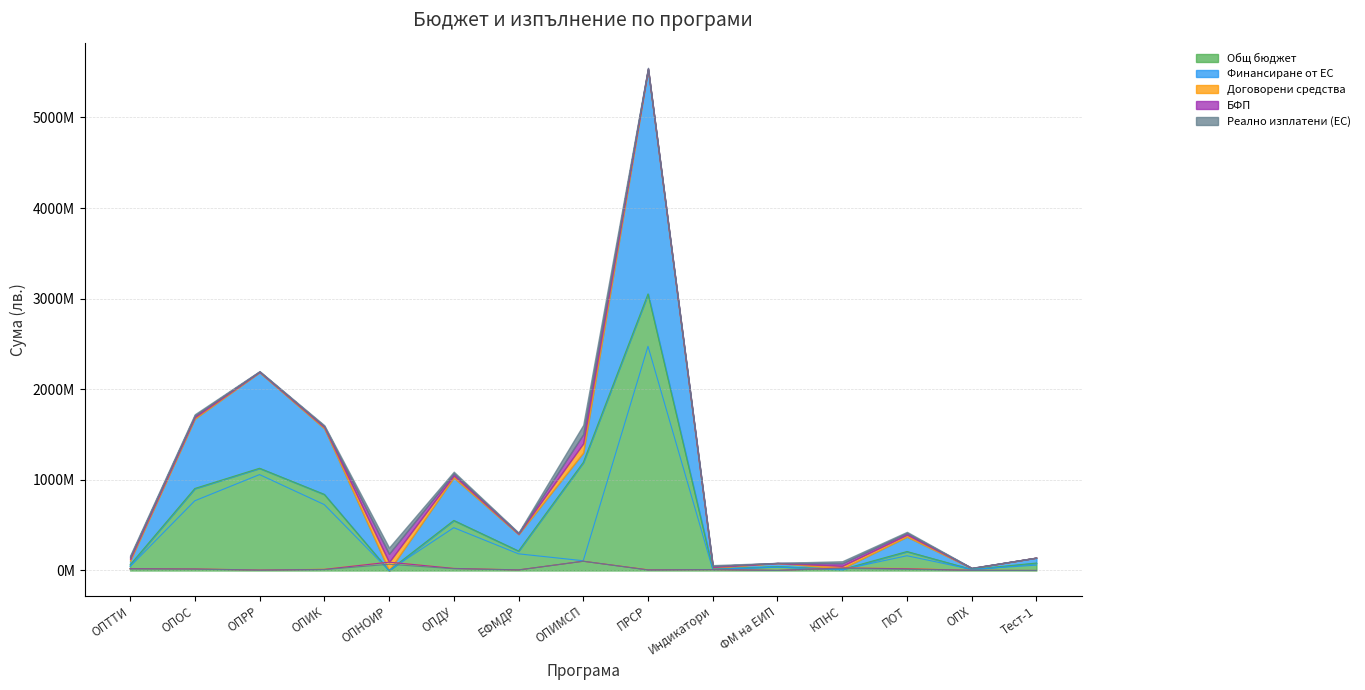

What is the difference between the second highest and minimum values in the Договорени средства series?

91834576.2